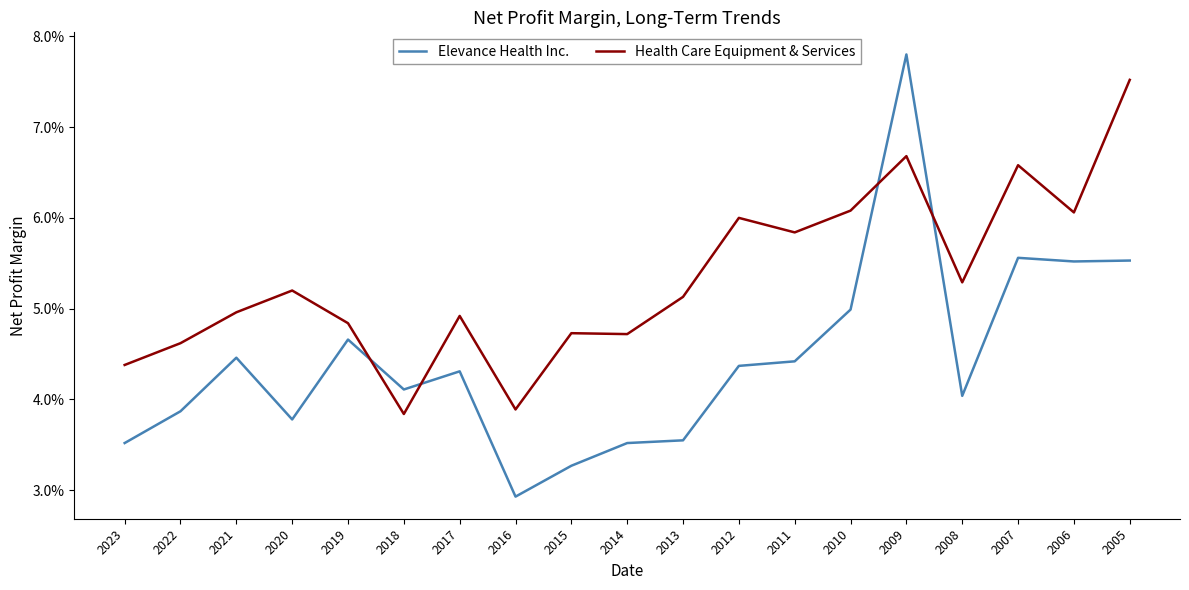

Between 2018 and 2015, which is larger?

2018